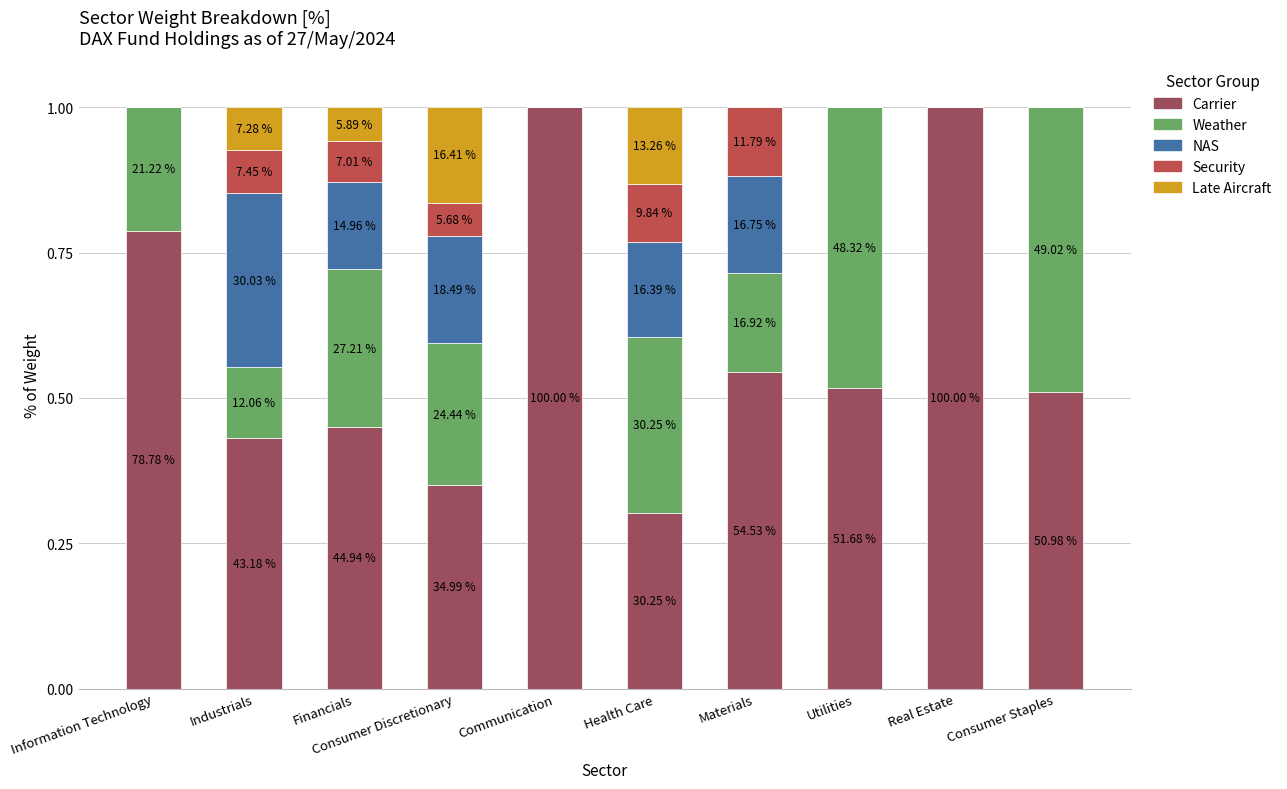

What are all the series names shown in the legend?

Carrier, Weather, NAS, Security, Late Aircraft